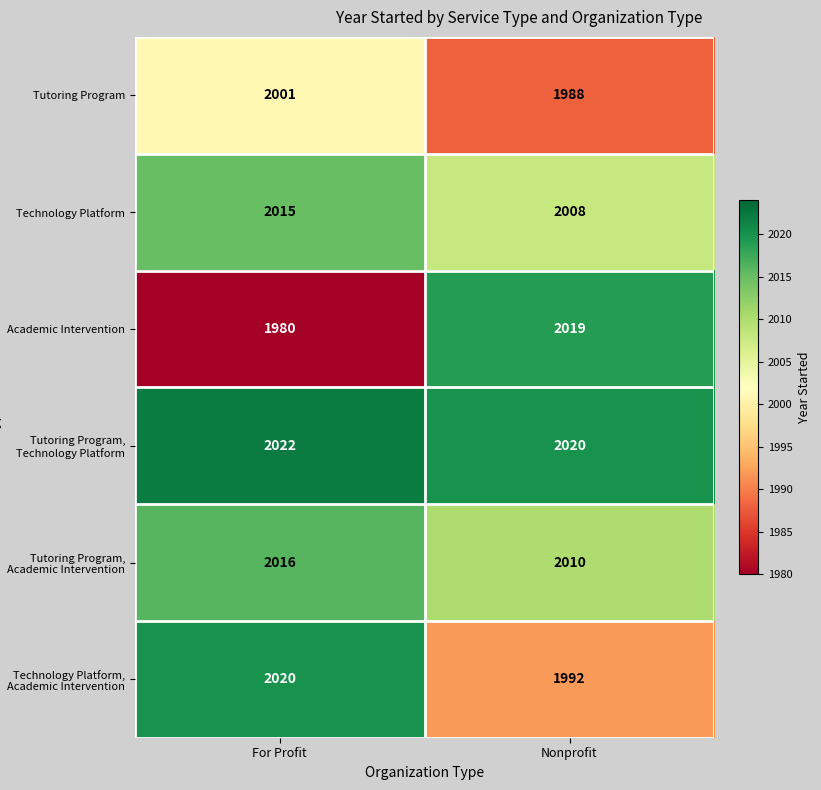

How many series are shown in this chart?

6